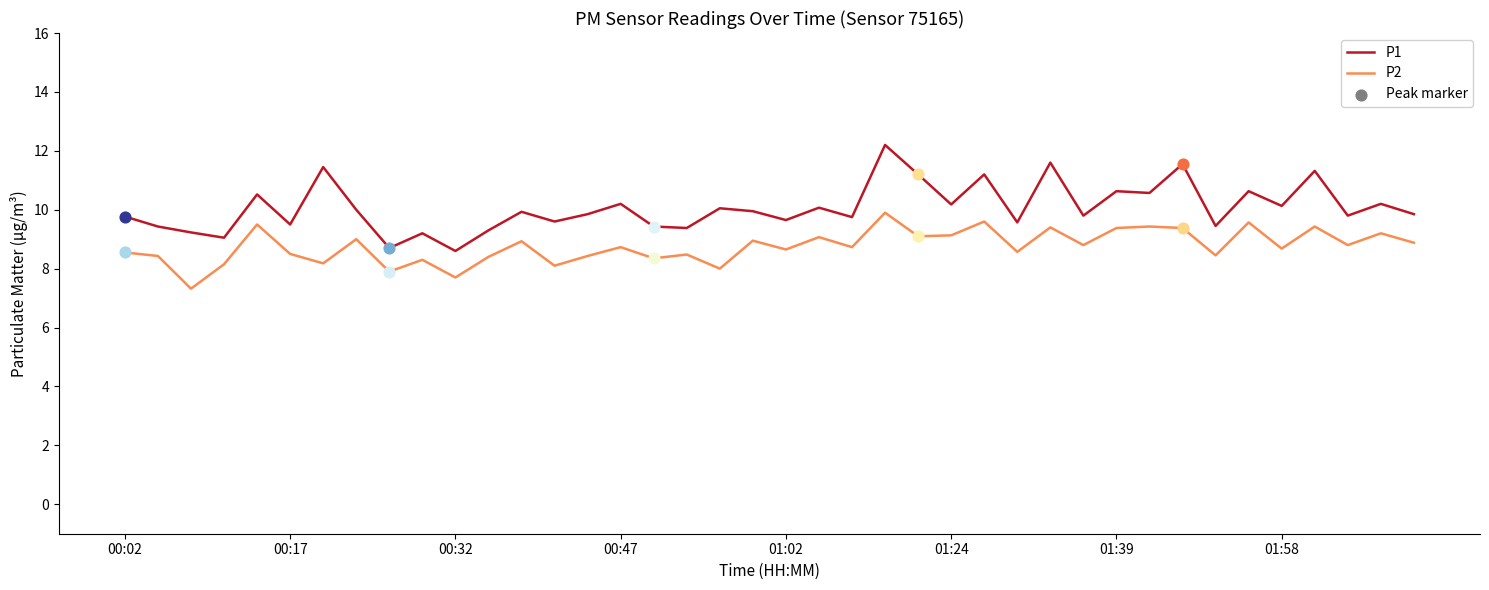

Which series has the largest total across all categories?

P1